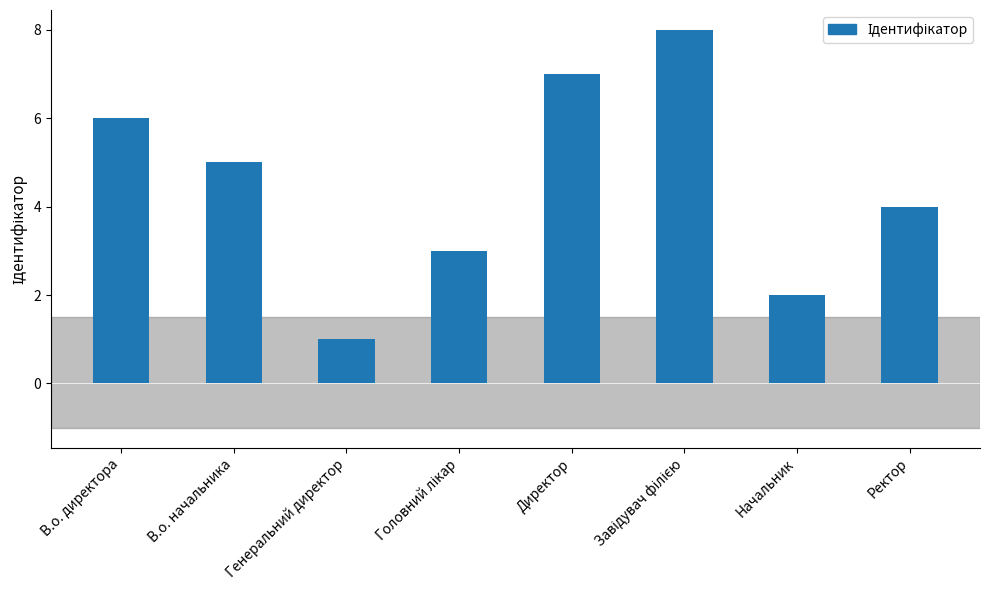

What is the difference between the values at В.о. начальника and Генеральний директор?

4